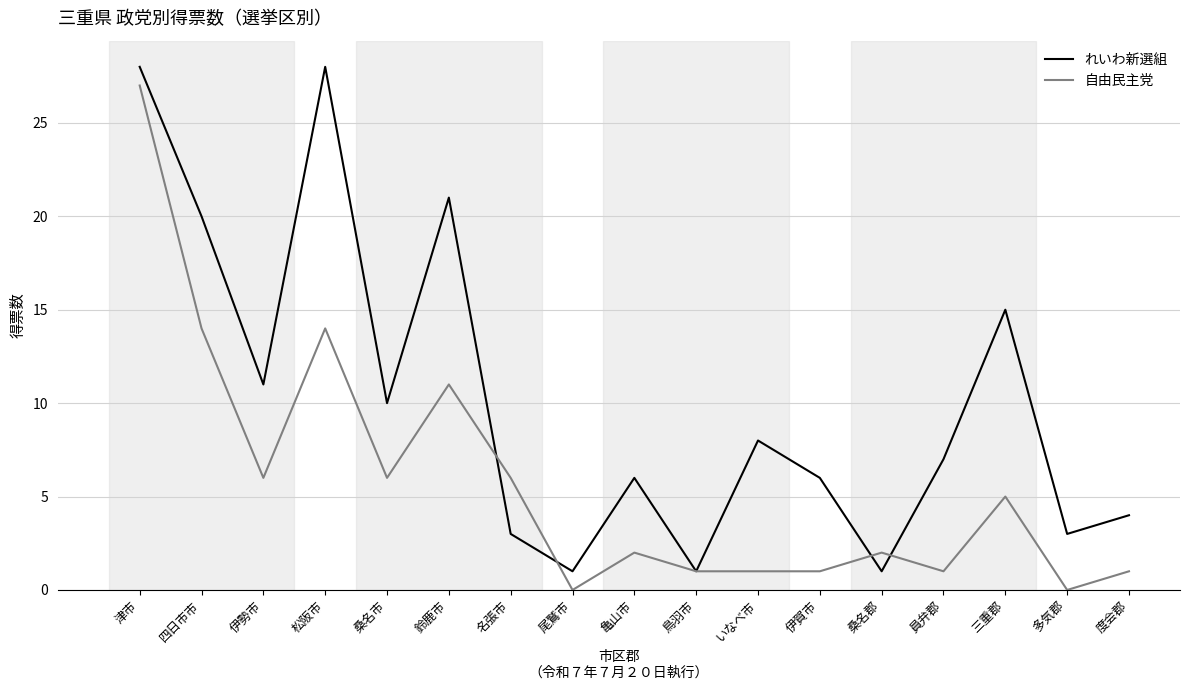

After their last crossing, which series has the higher values: 自由民主党 or れいわ新選組?

れいわ新選組